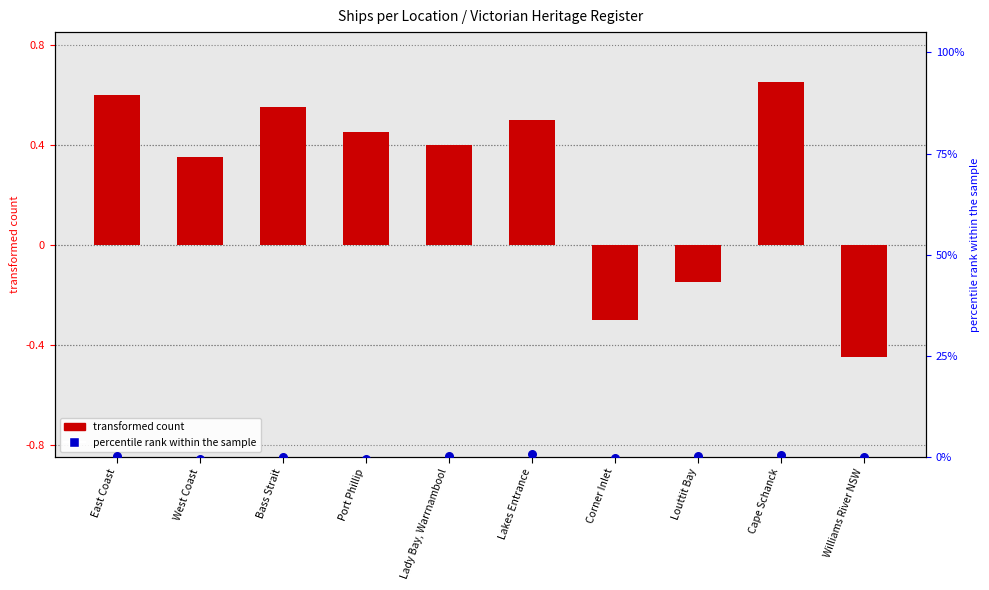

At which category is the sum across all series the highest?

Lakes Entrance